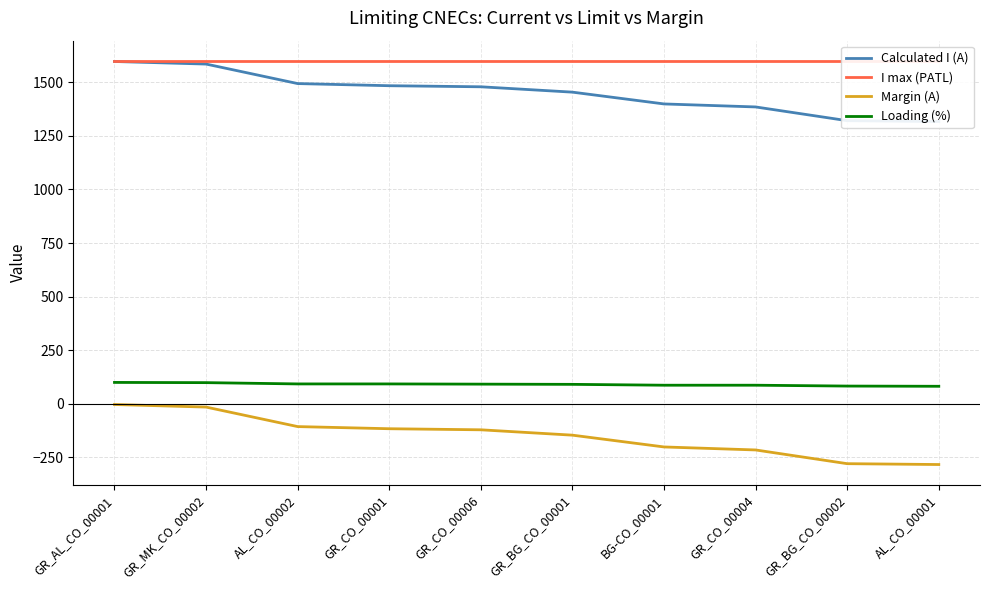

What is the value of the Margin (A) point at the 9th from the left?

-279